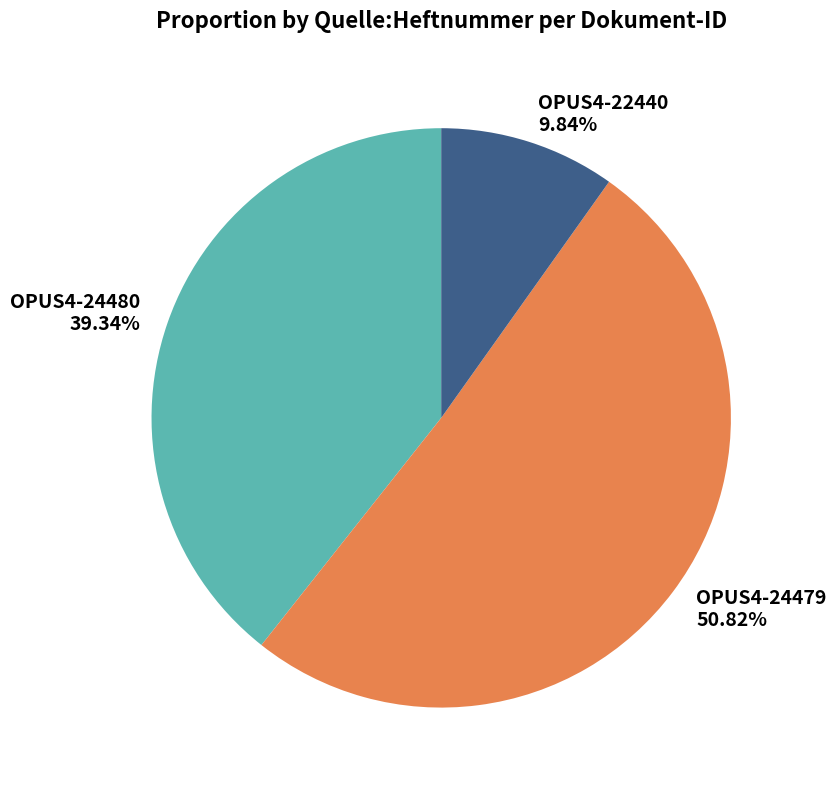

What percentage is the OPUS4-22440 slice, to the nearest percent?

10%